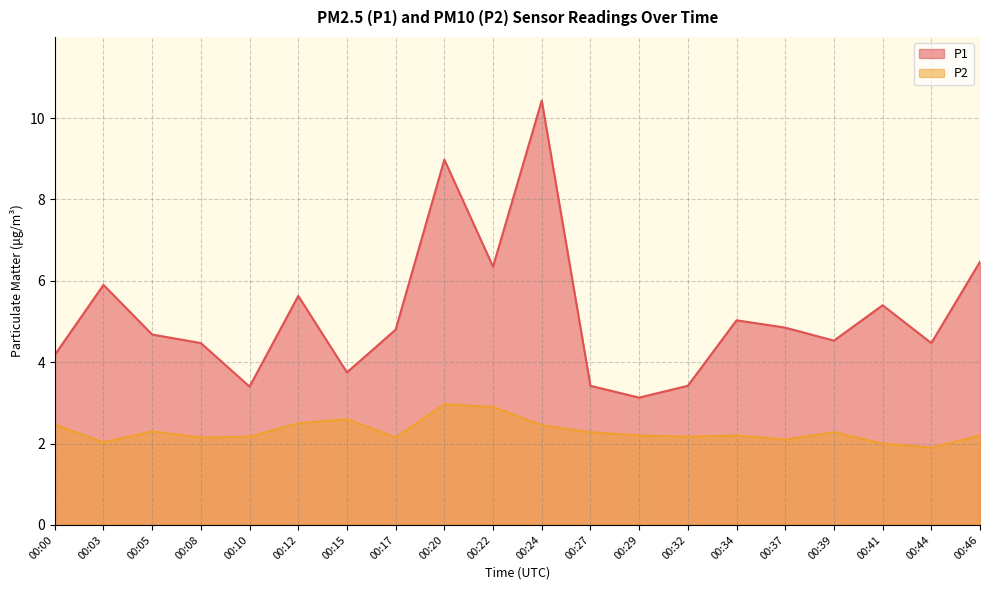

What is the difference between the maximum and minimum values in the P2 series?

1.1